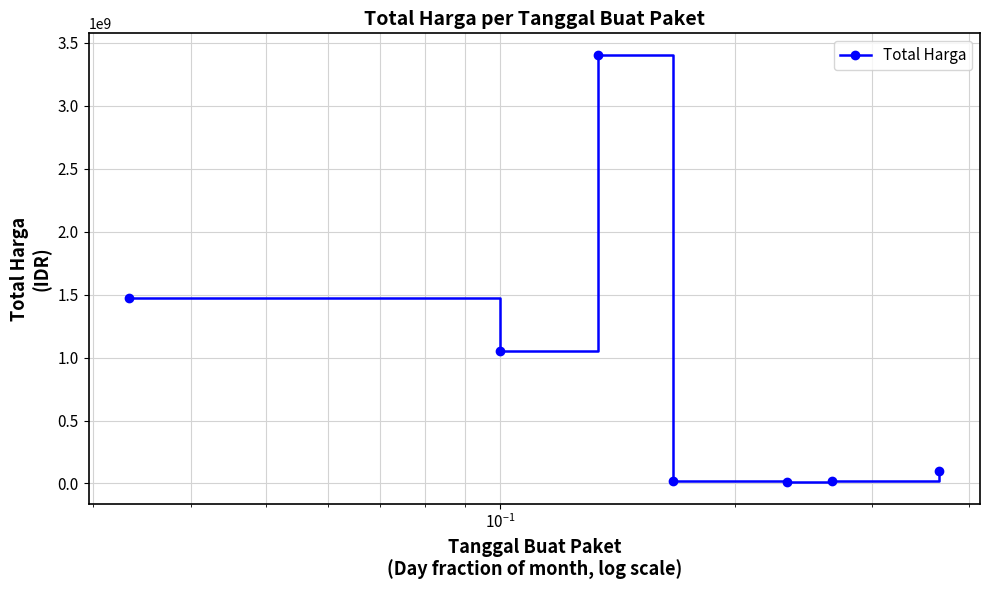

How many lines are shown in the chart?

1